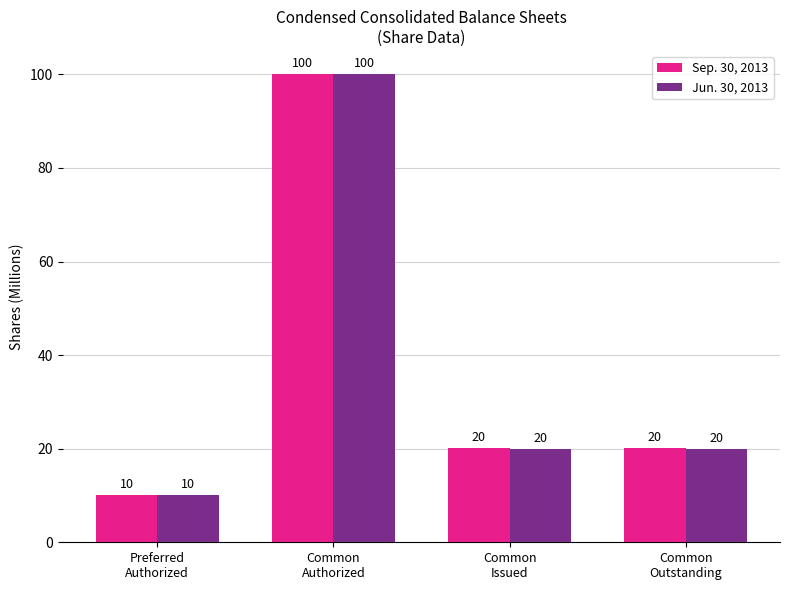

What is the label of the 1st bar from the left?

Preferred
Authorized